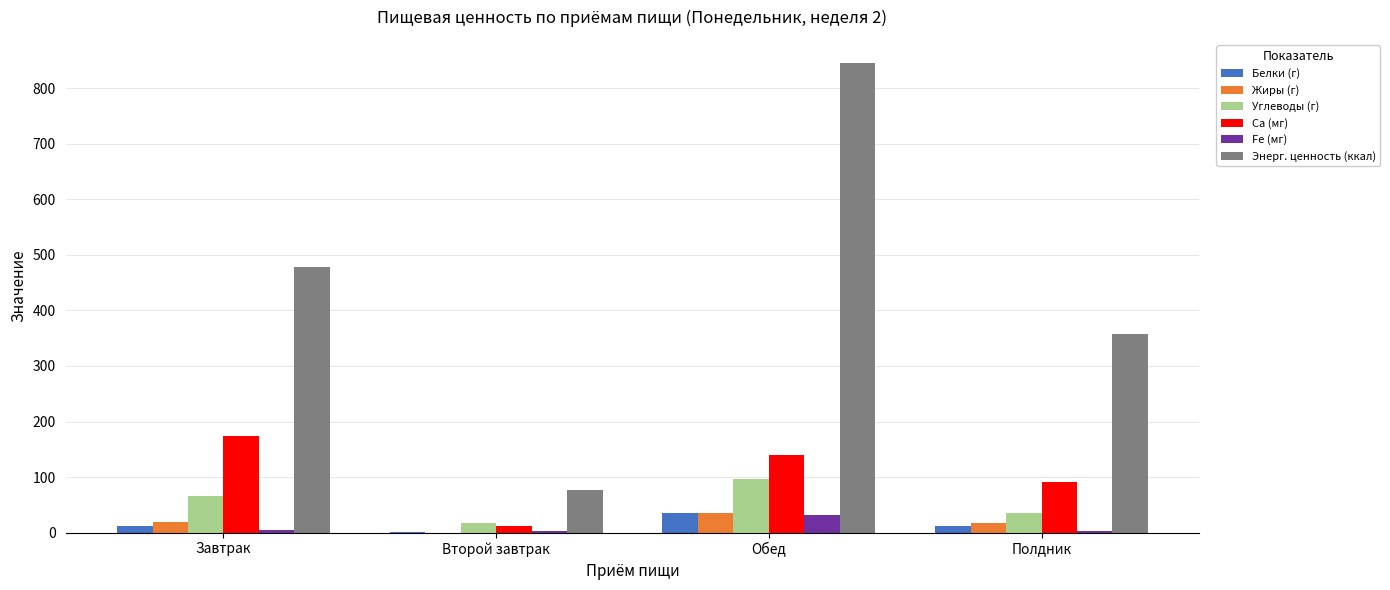

At which category is the sum across all series the highest?

Обед